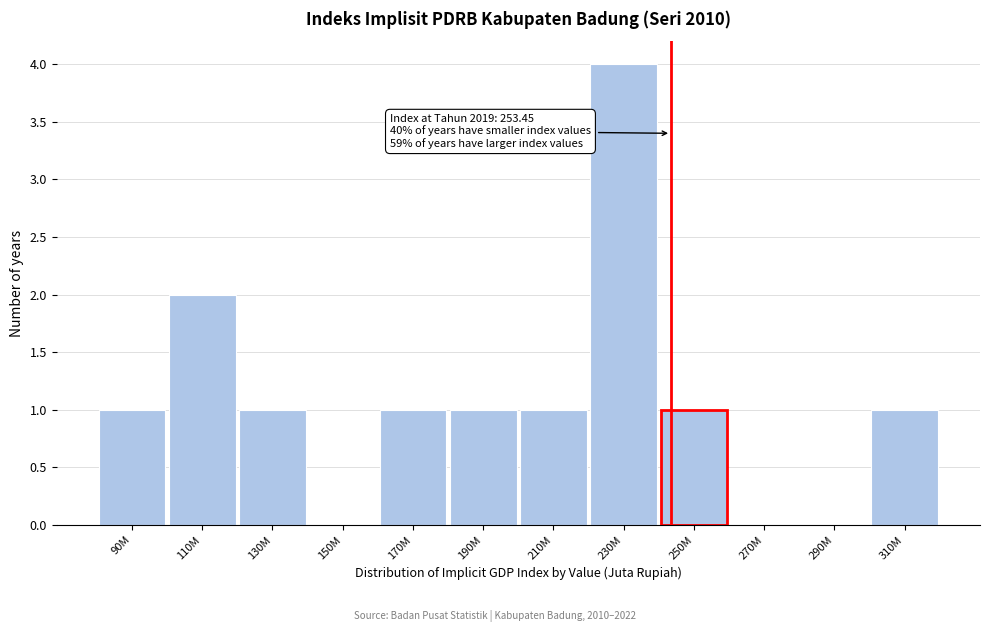

Reading left to right, what are all the values shown in this chart?

90M=1	110M=2	130M=1	150M=0	170M=1	190M=1	210M=1	230M=4	250M=1	270M=0	290M=0	310M=1